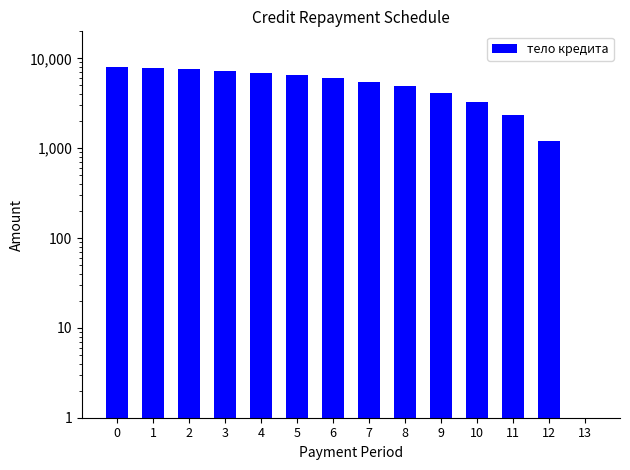

What is the average value?

5092.5